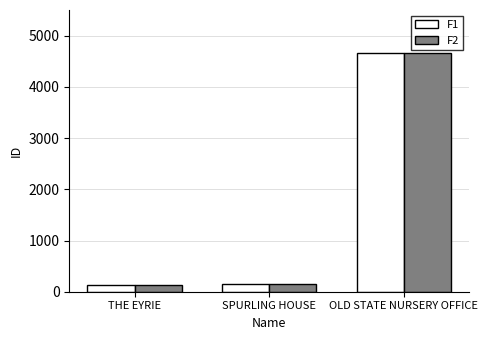

How many groups of bars are there?

3